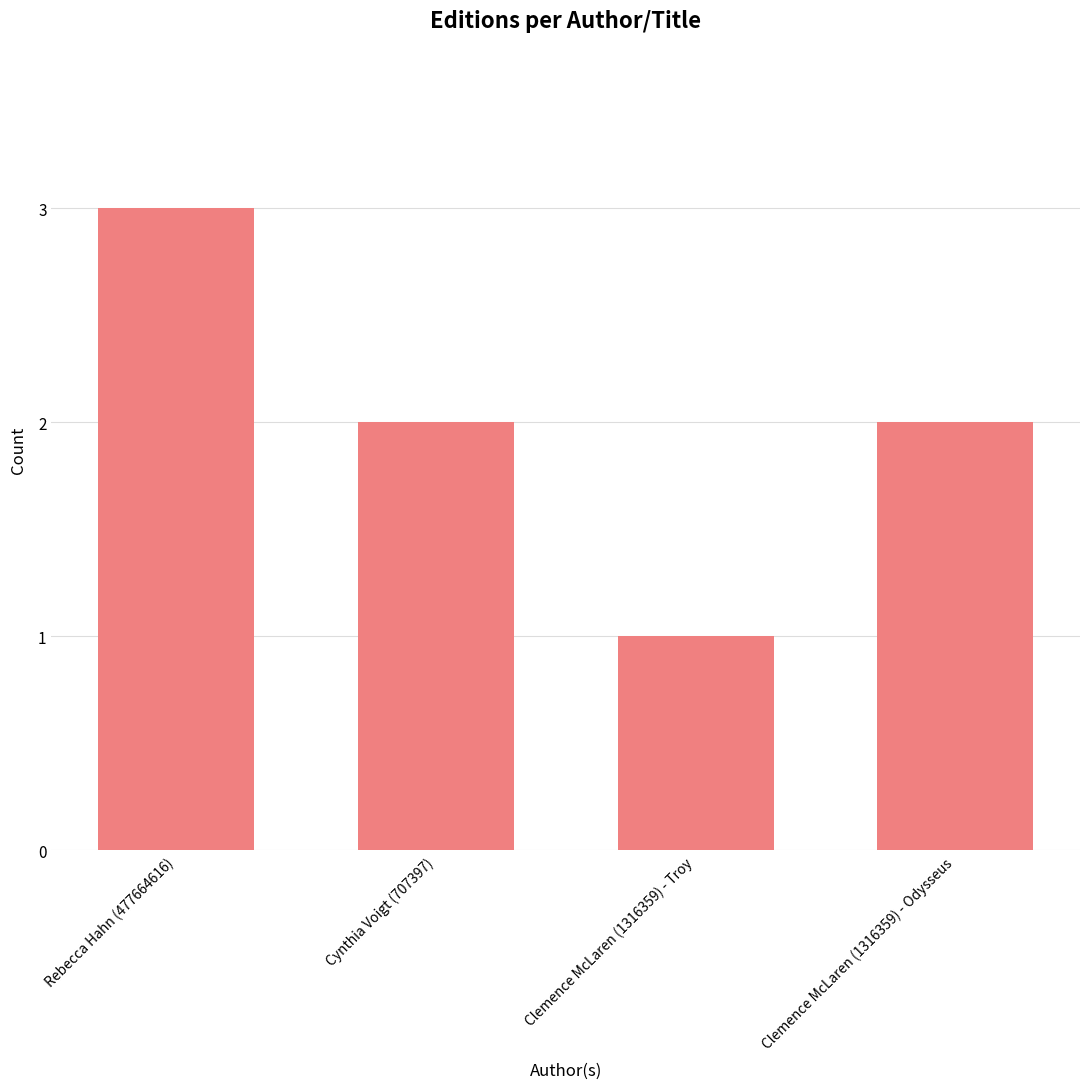

True or false: the data shows 0 at Clemence McLaren (1316359) - Troy.

False